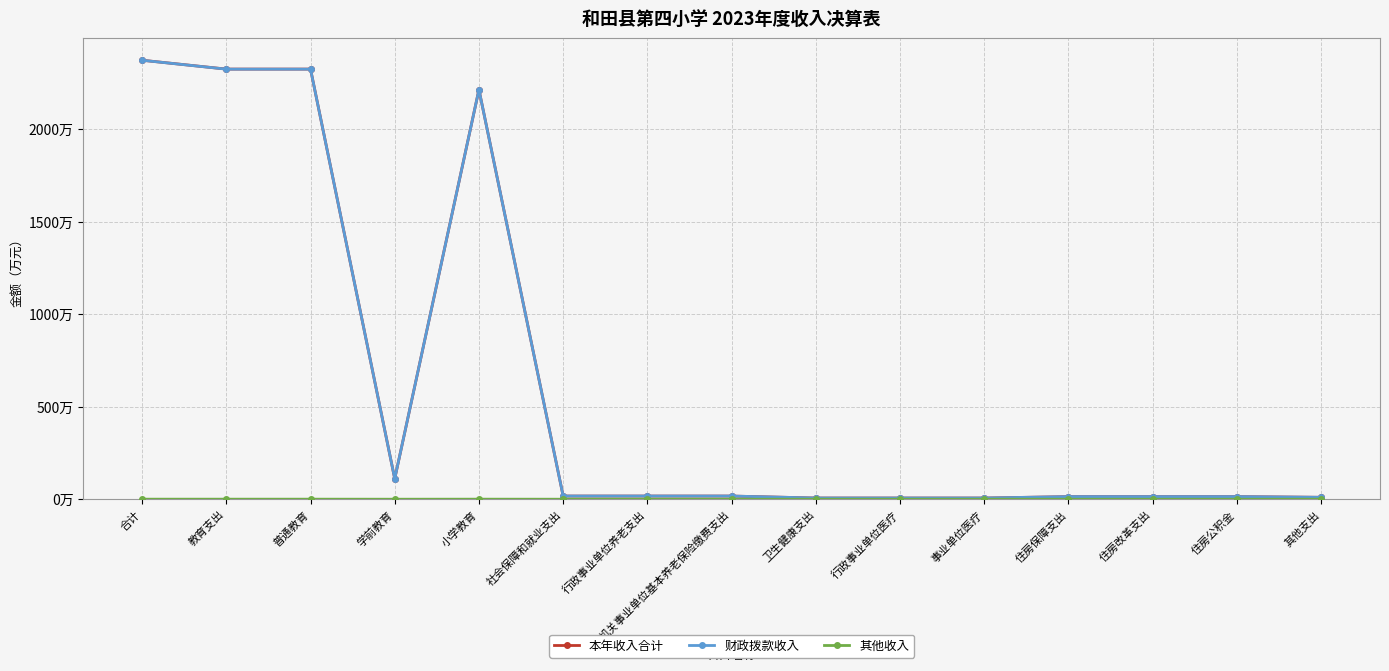

In 财政拨款收入, how many points are lower than both neighbors (excluding endpoints)?

1